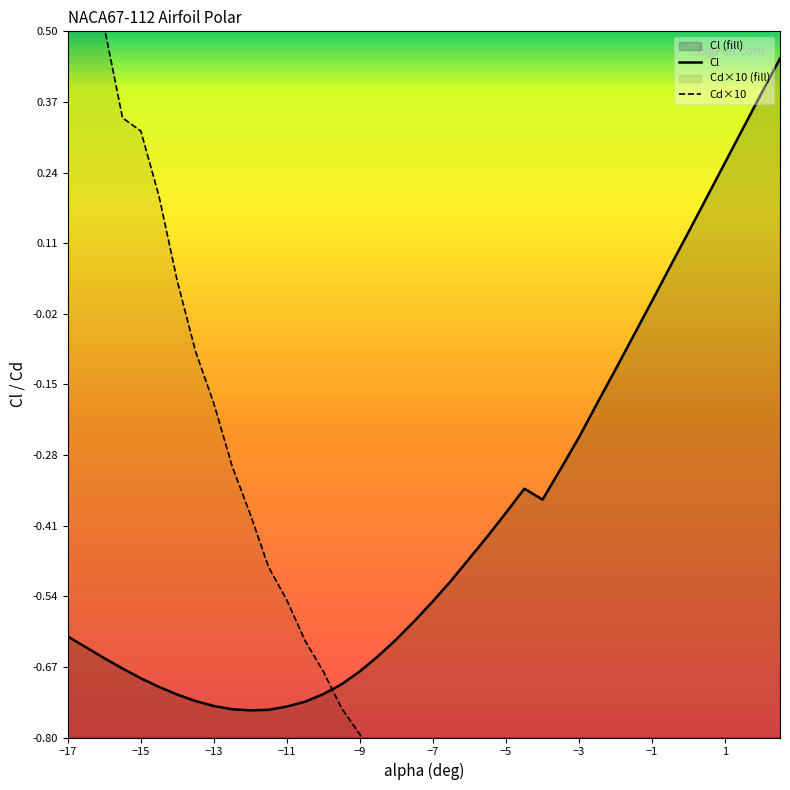

In Cl, how many points are higher than both neighbors (excluding endpoints)?

1